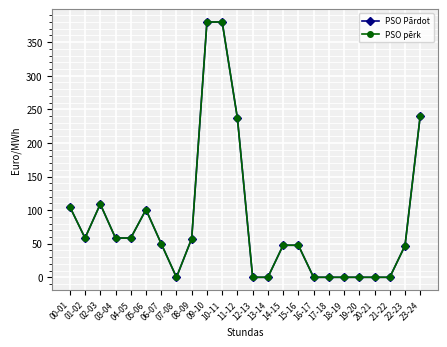

Reading left to right, list all the values displayed in this chart.

PSO Pārdot: 00-01=105.1	01-02=58.4	02-03=109.0	03-04=58.4	04-05=58.4	05-06=100.7	06-07=50.0	07-08=0.0	08-09=57.7	09-10=380.0	10-11=380.0	11-12=237.0	12-13=0.0	13-14=0.0	14-15=47.7	15-16=47.7	16-17=0.0	17-18=0.0	18-19=0.0	19-20=0.0	20-21=0.0	21-22=0.0	22-23=47.2	23-24=240.8
PSO pērk: 00-01=105.1	01-02=58.4	02-03=109.0	03-04=58.4	04-05=58.4	05-06=100.7	06-07=50.0	07-08=0.0	08-09=57.7	09-10=380.0	10-11=380.0	11-12=237.0	12-13=0.0	13-14=0.0	14-15=47.7	15-16=47.7	16-17=0.0	17-18=0.0	18-19=0.0	19-20=0.0	20-21=0.0	21-22=0.0	22-23=47.2	23-24=240.8